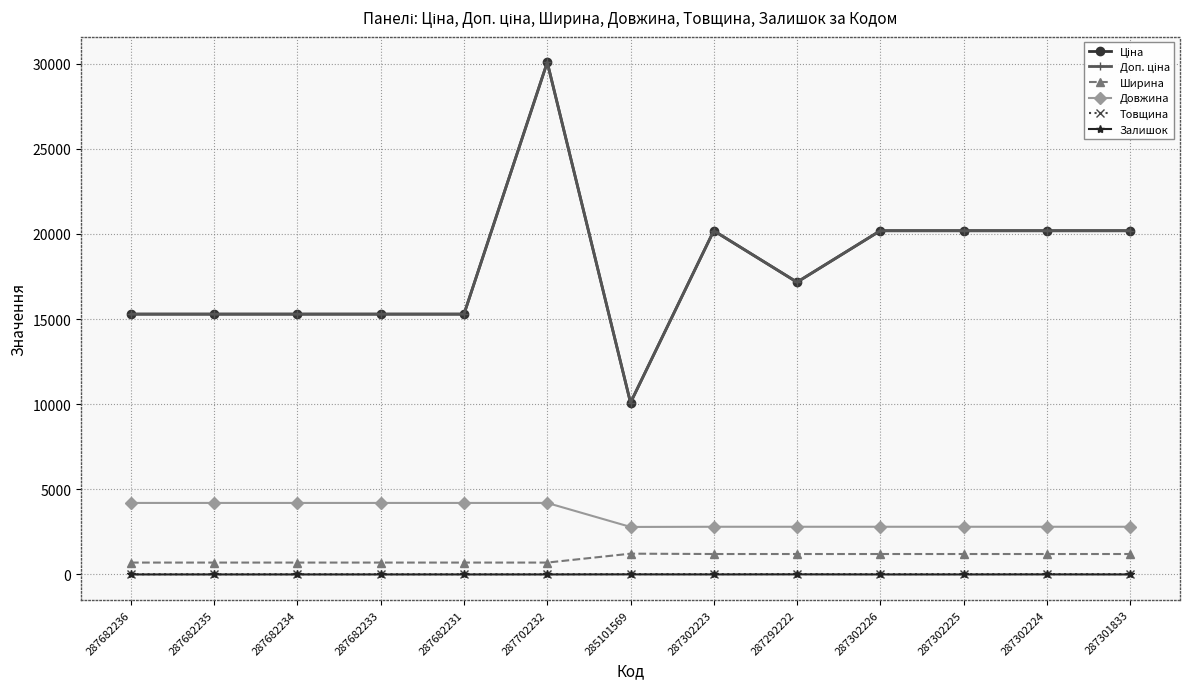

What position from the left is 287682234?

3